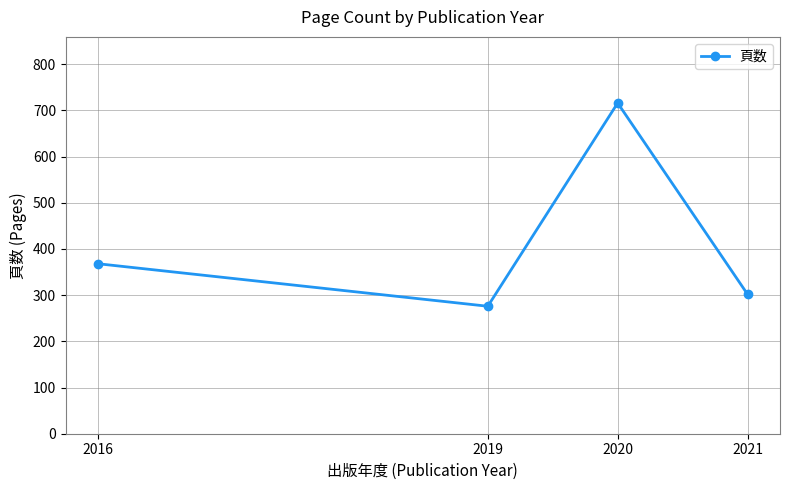

What is the value of the 1st point from the left?

368